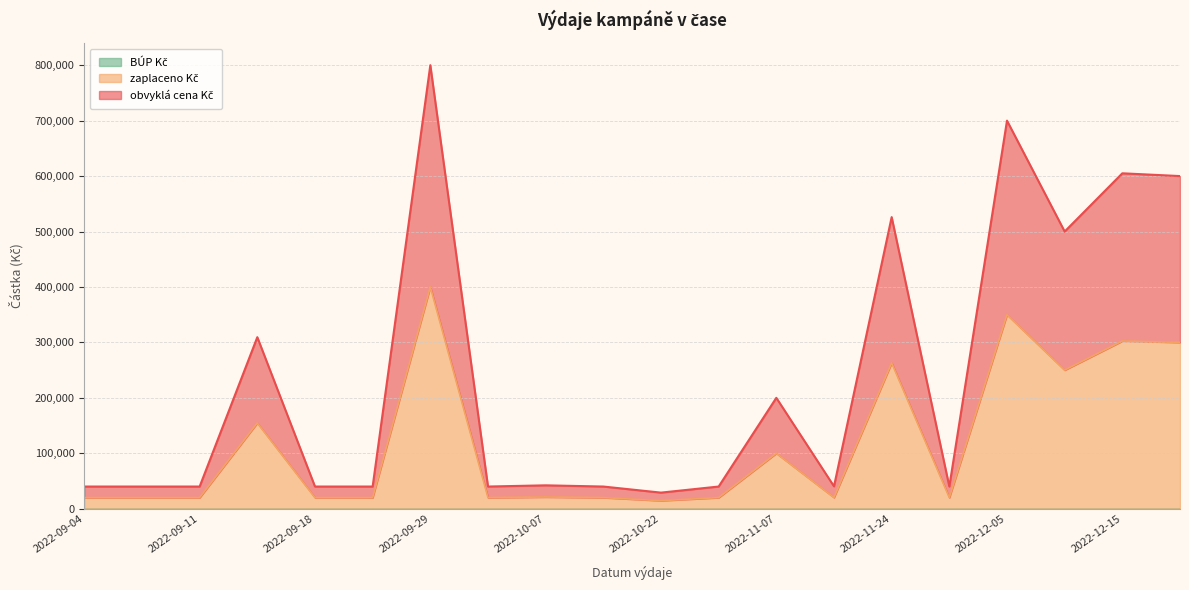

What is the label of the 5th point from the left?

2022-09-18